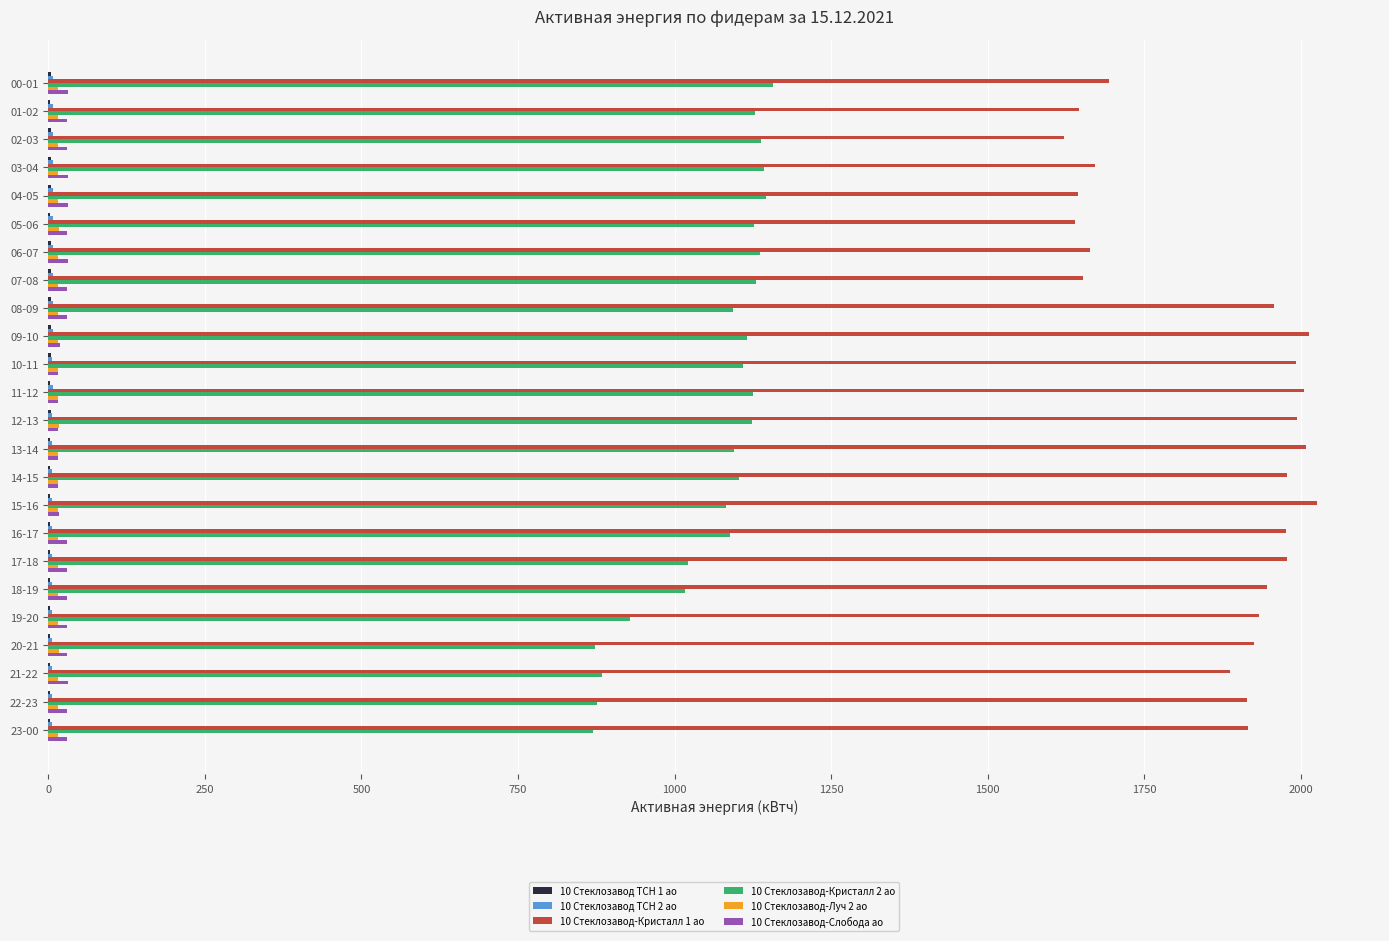

What is the greatest value displayed?

2025.6